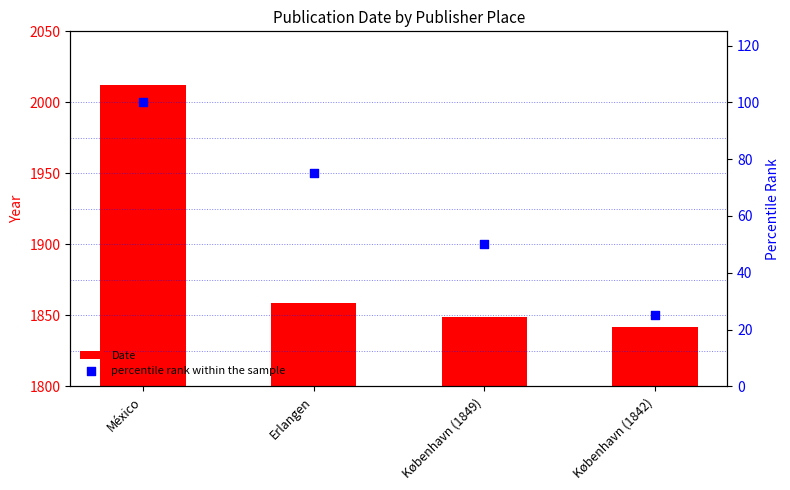

What are all the series names shown in the legend?

Date, percentile rank within the sample